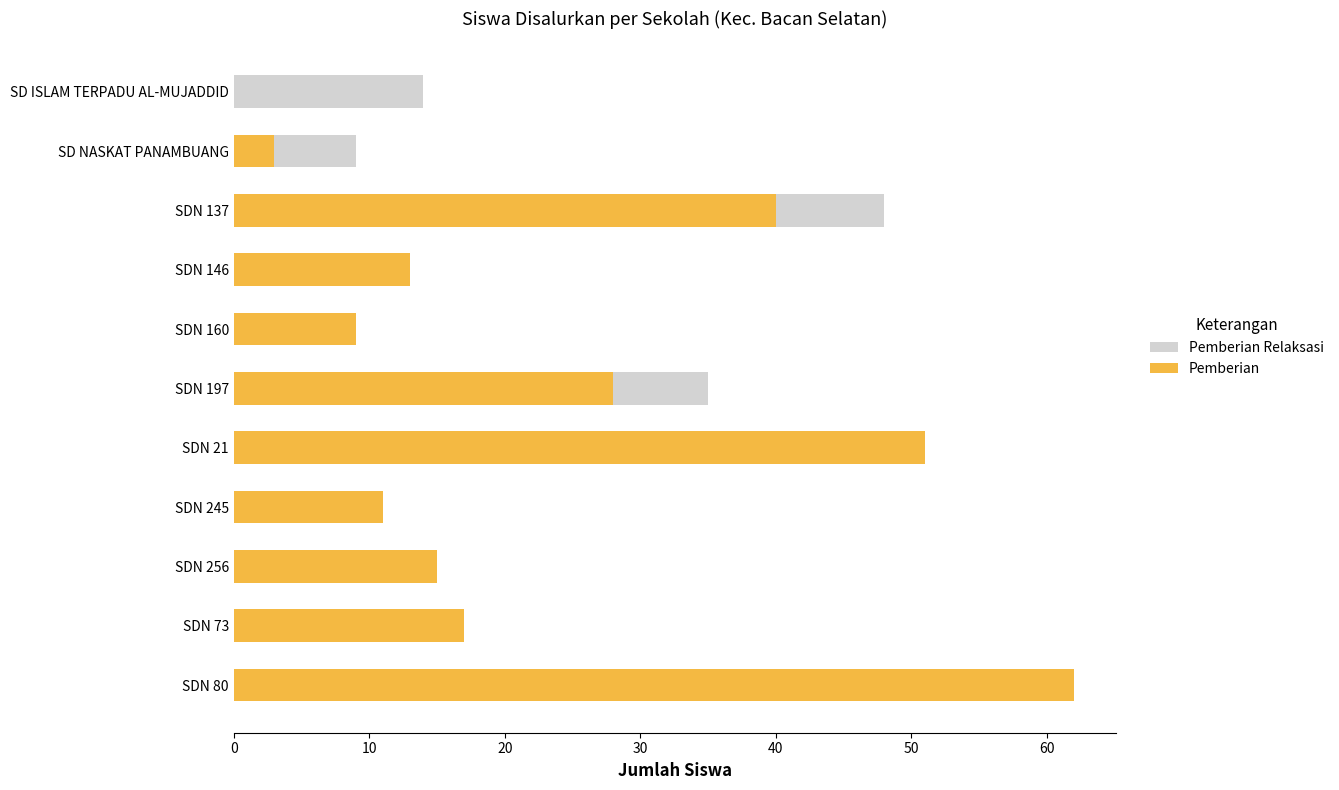

Which series has the largest total across all categories?

Pemberian